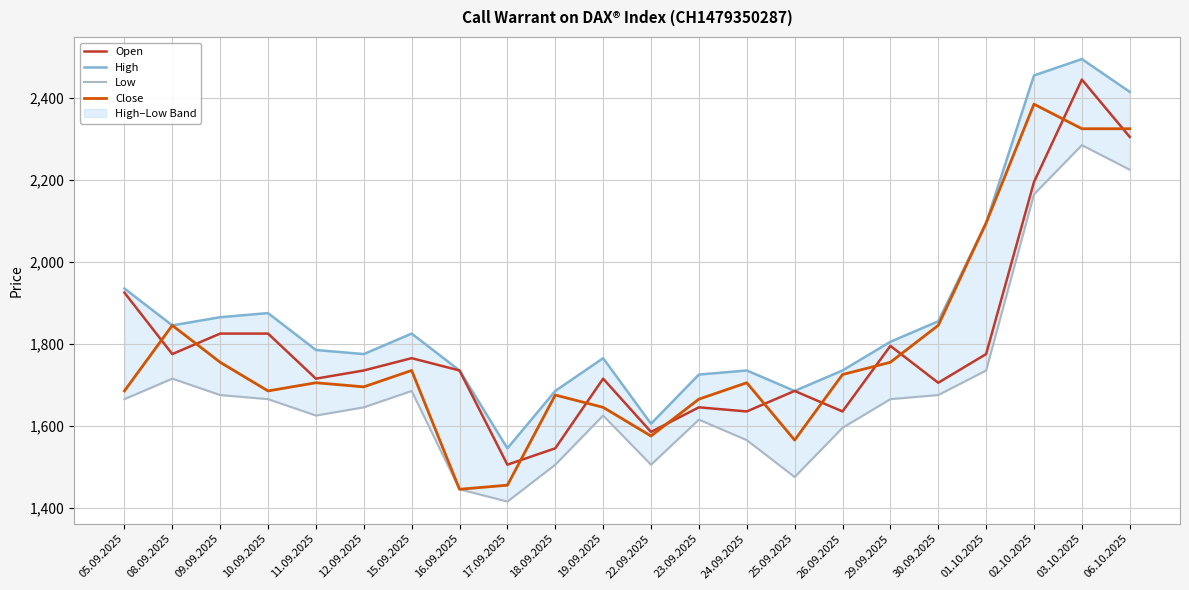

What is the maximum value for High?

2495